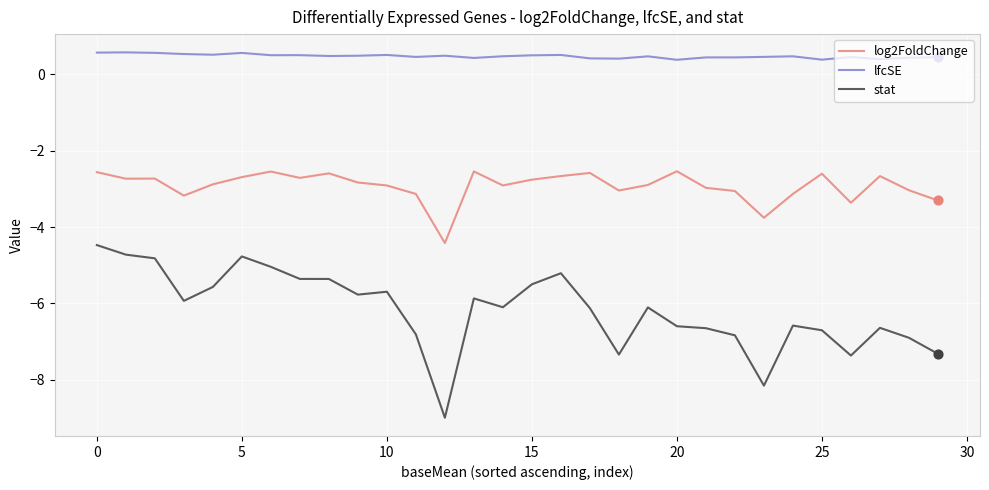

Which series has the largest total across all categories?

lfcSE